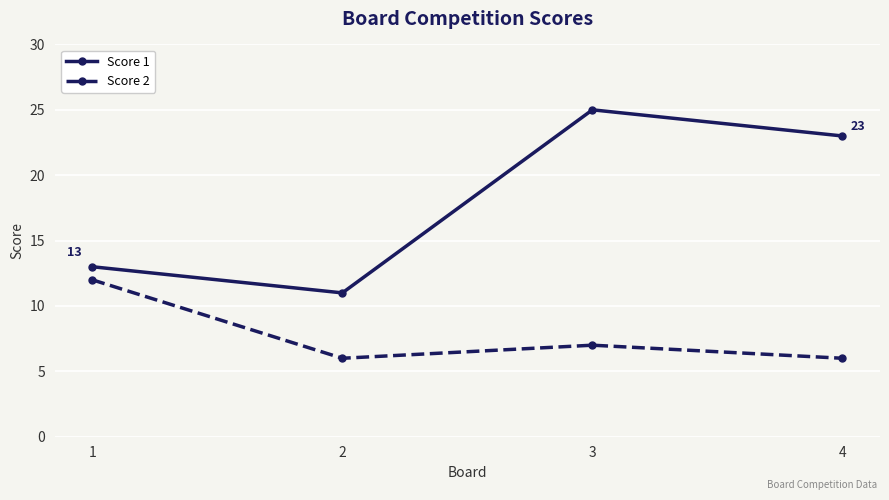

True or false: Score 2 and Score 1 intersect in this chart.

False